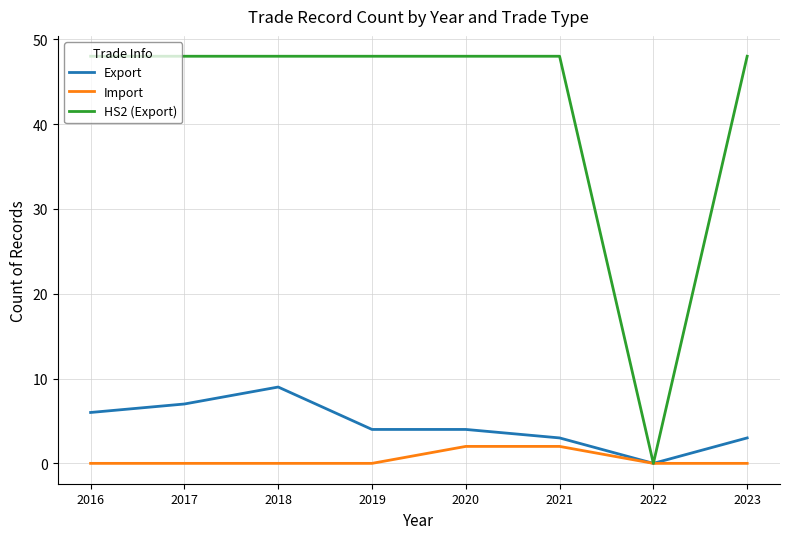

What is the spread (max minus min) of values at 2018?

48